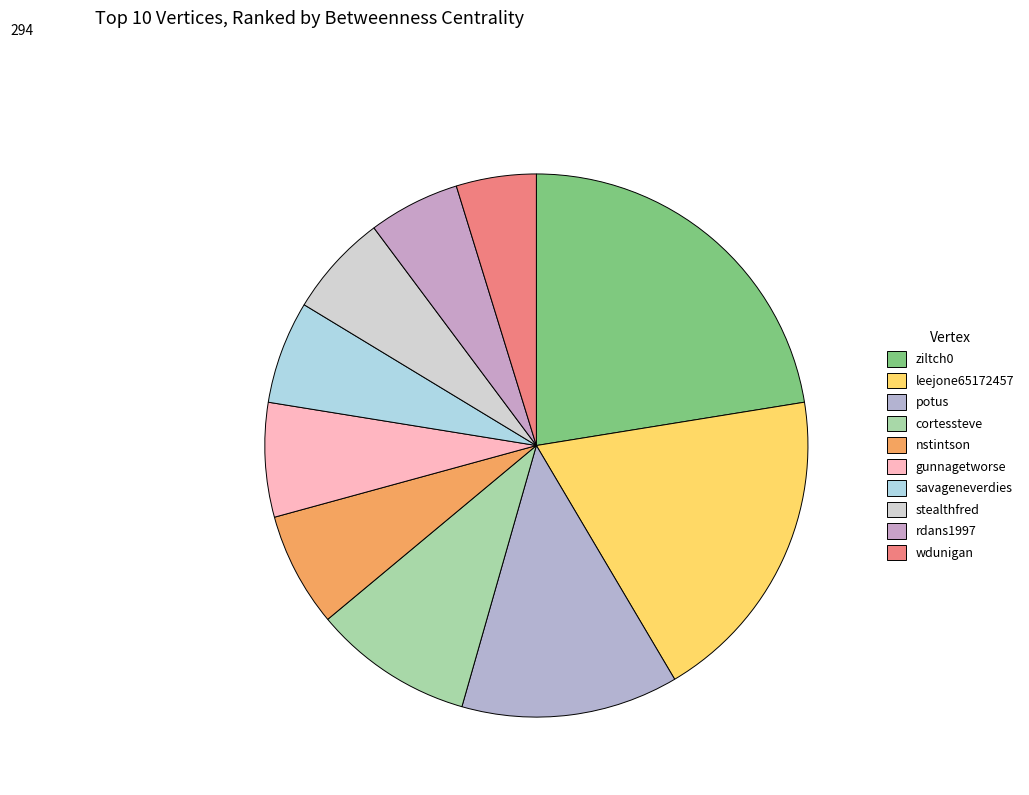

How many slices are in this pie chart?

10